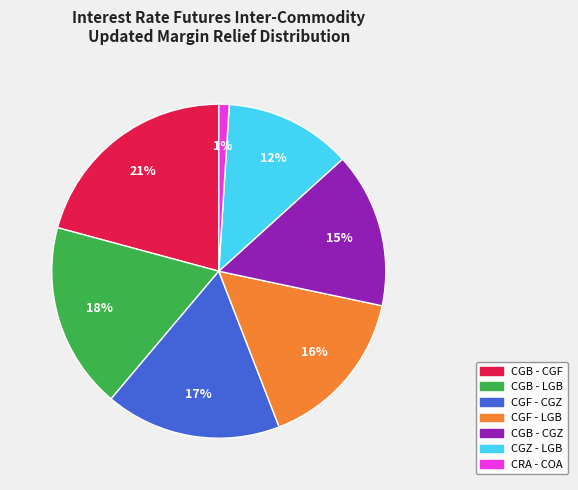

Is there any slice that represents more than half of the pie?

No